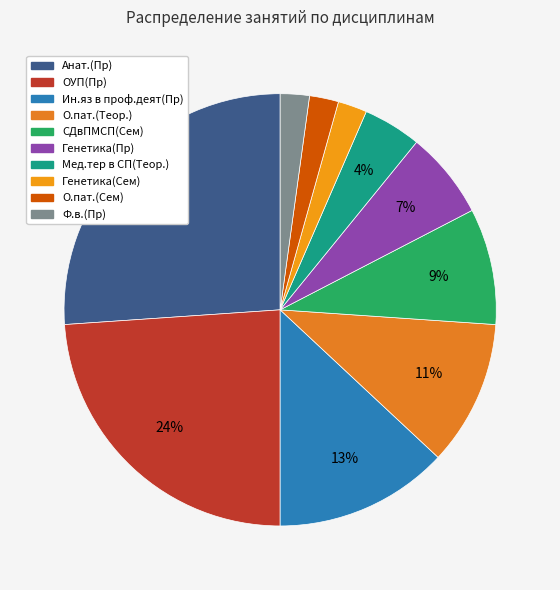

Which has a higher value, О.пат.(Сем) or СДвПМСП(Сем)?

СДвПМСП(Сем)